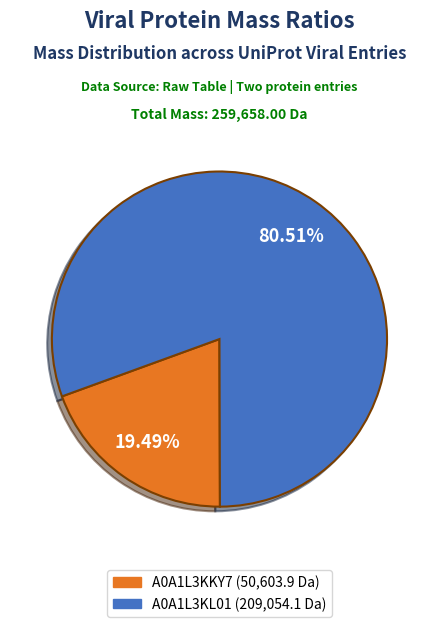

Is there any slice that represents more than half of the pie?

Yes